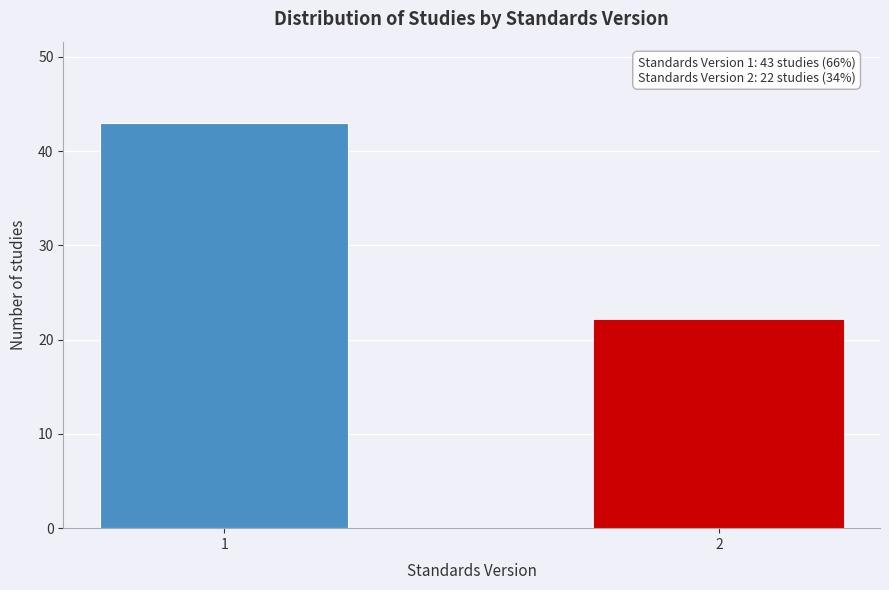

Reading left to right, what are all the values shown in this chart?

1=43	2=22